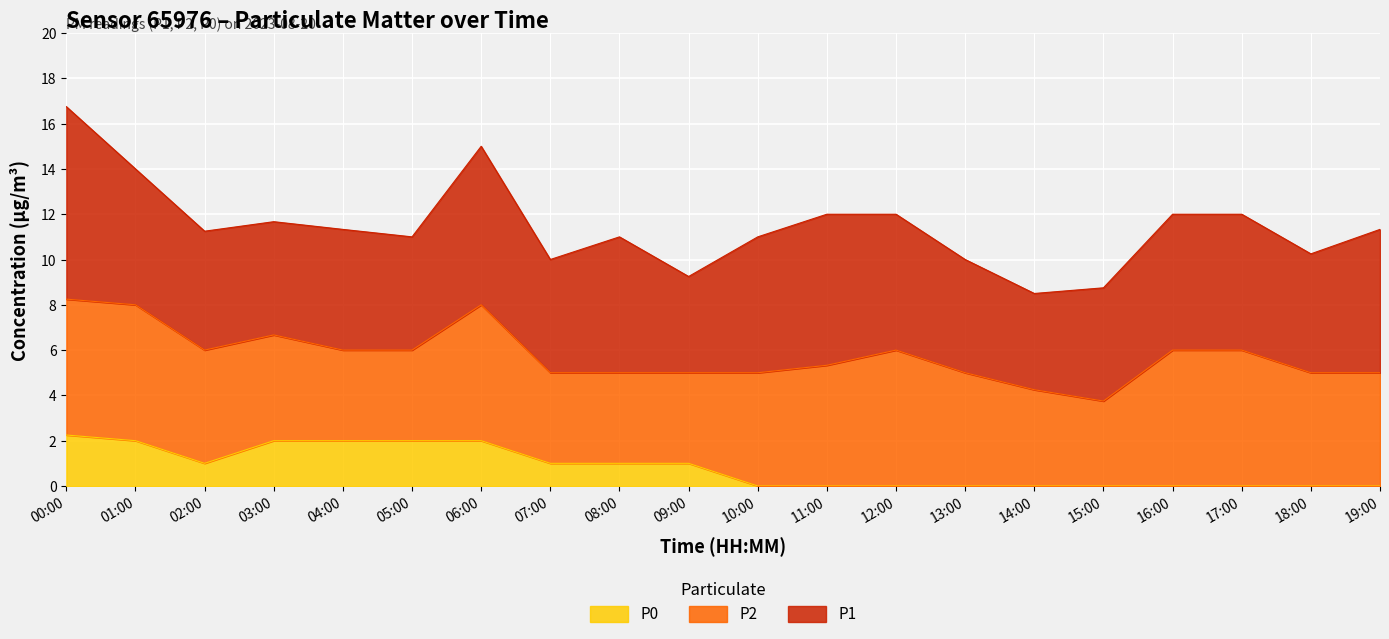

What are all the series names shown in the legend?

P0, P2, P1